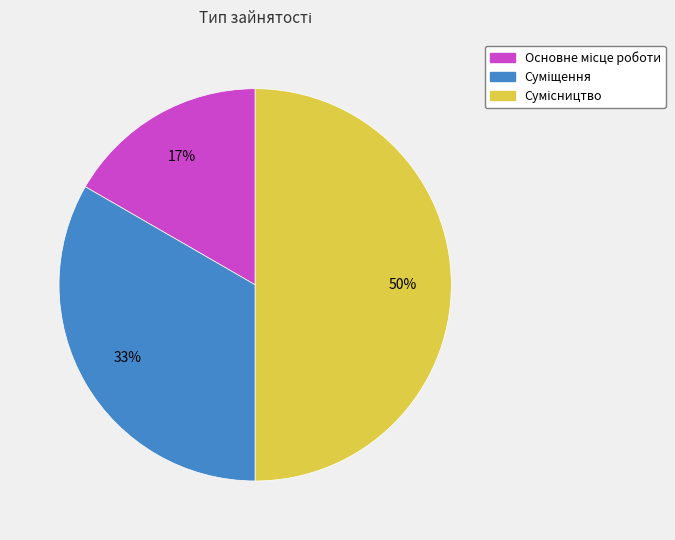

To the nearest percent, what is the average slice percentage?

33%